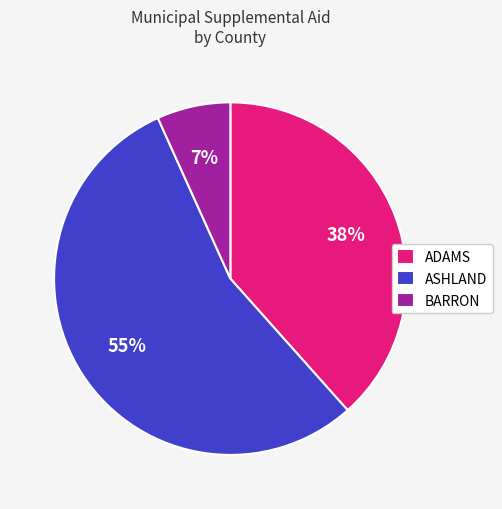

Is the sum of BARRON and ASHLAND greater than half?

Yes